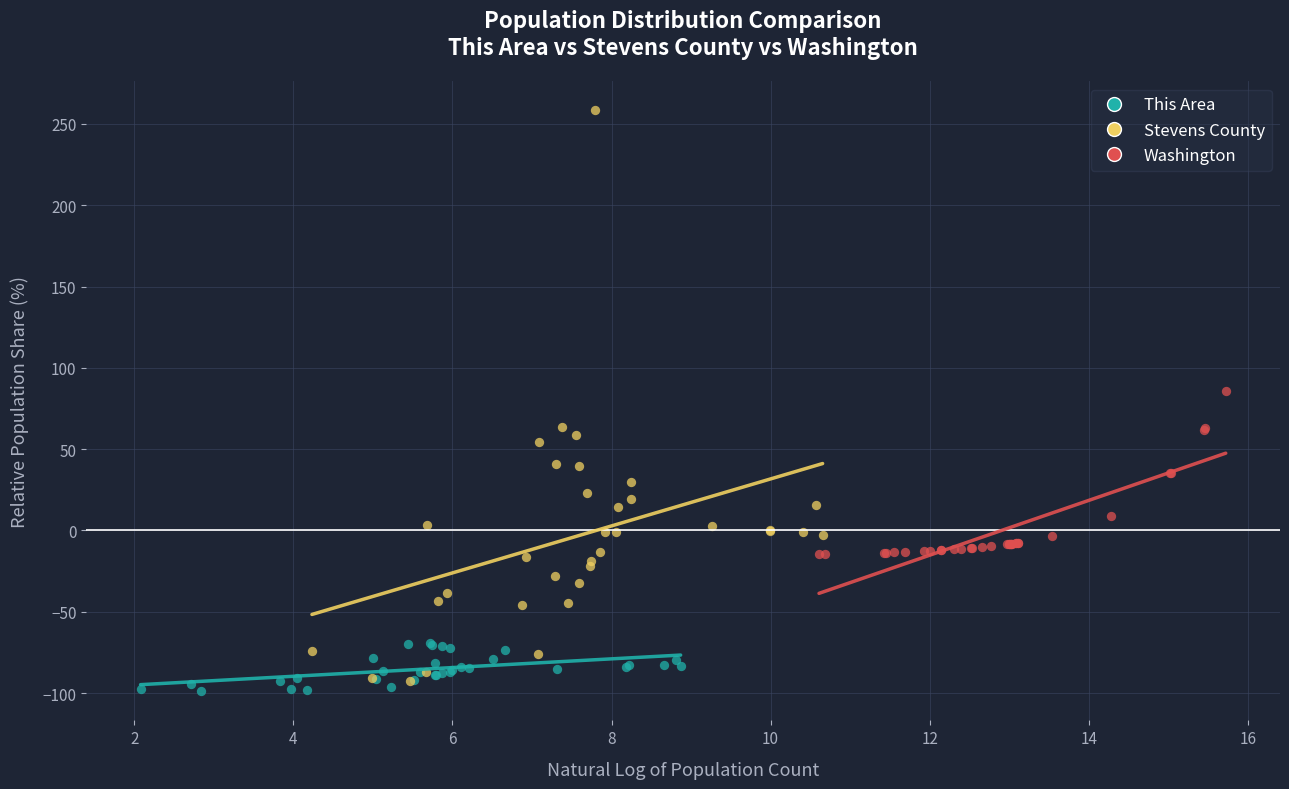

Which series reaches the minimum Y coordinate?

This Area